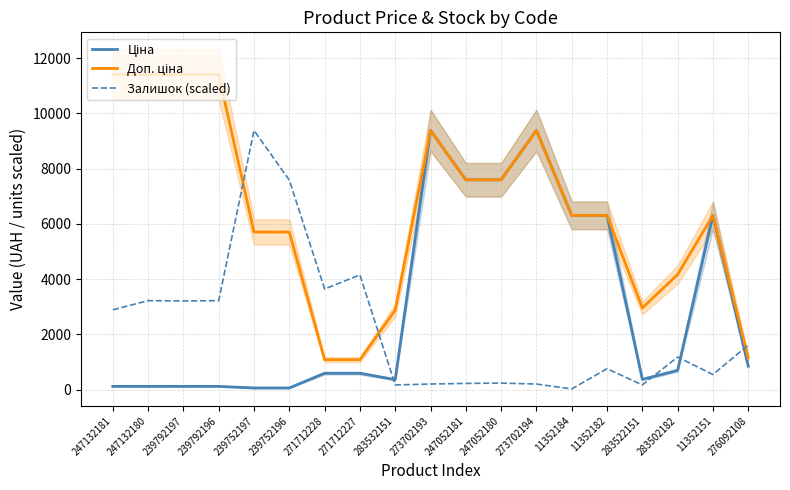

Which series has the widest spread of values?

Доп. ціна